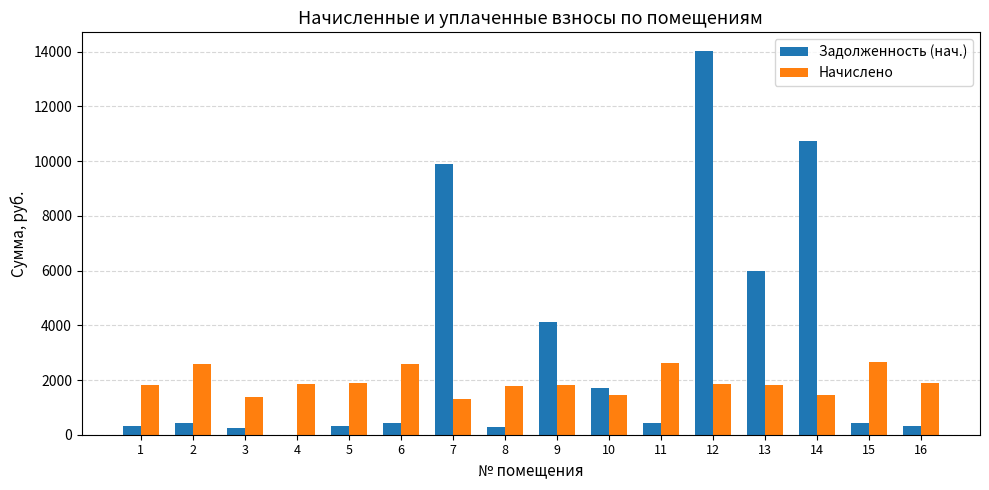

Which series changed the most between 3 and 15?

Начислено